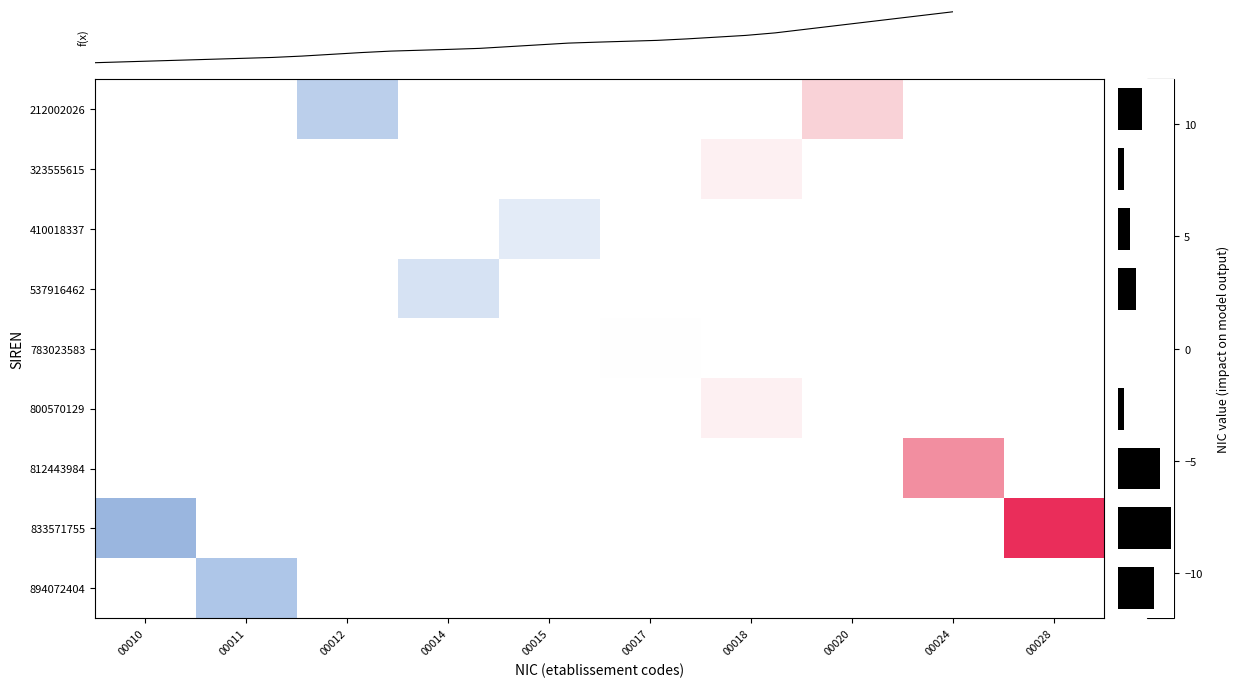

How many data points does each series have?

10